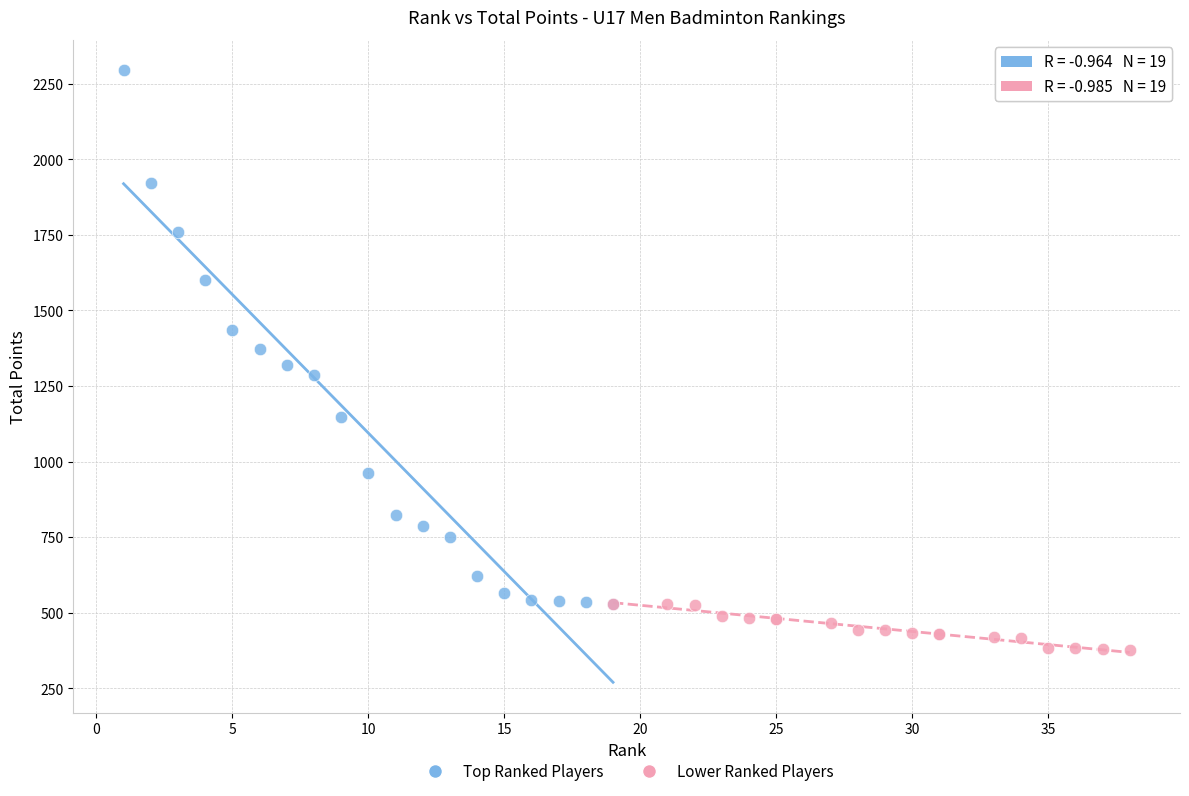

Which series contains the highest Y value?

Top Ranked Players